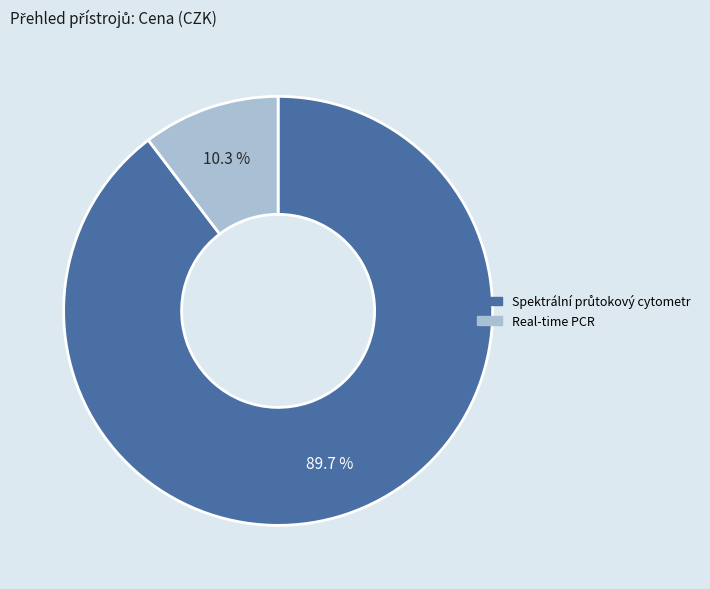

Does Real-time PCR represent more than half of the total?

No